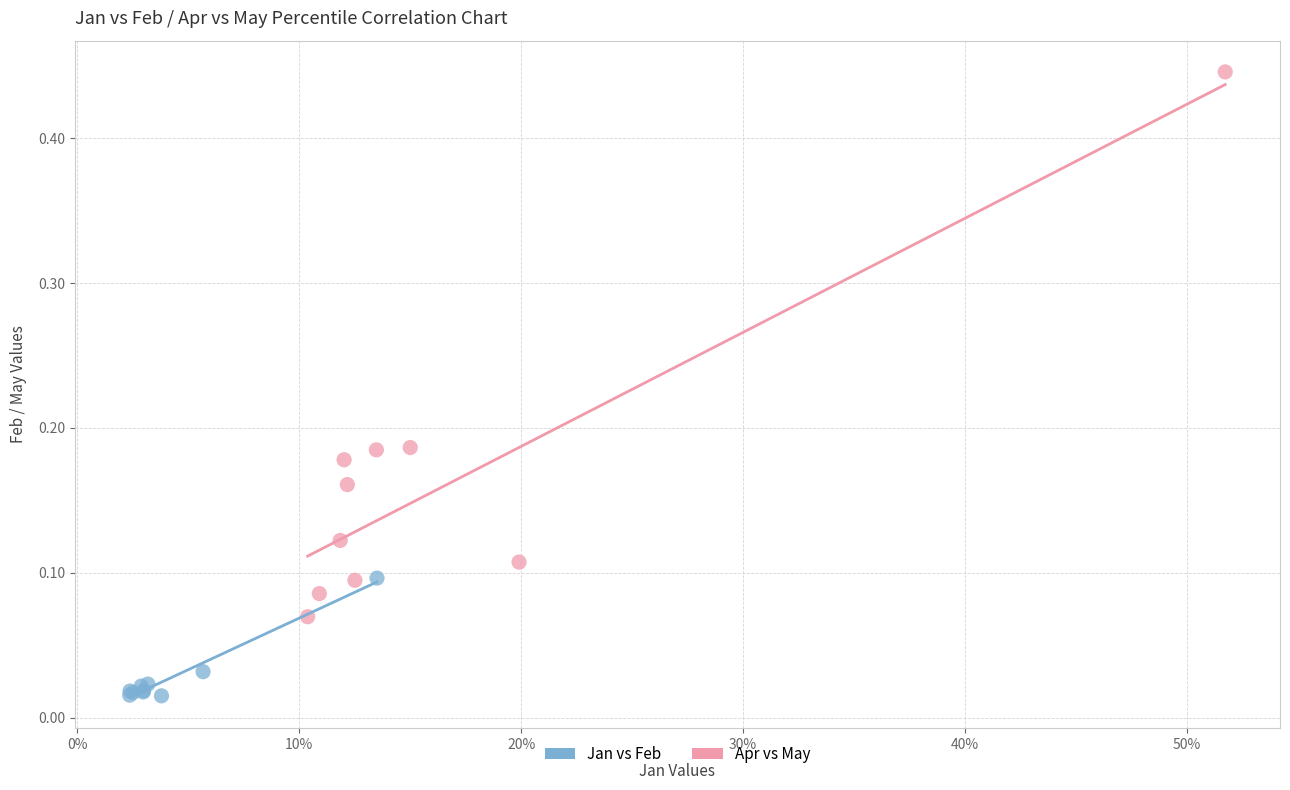

Which series contains the lowest Y value?

Jan vs Feb